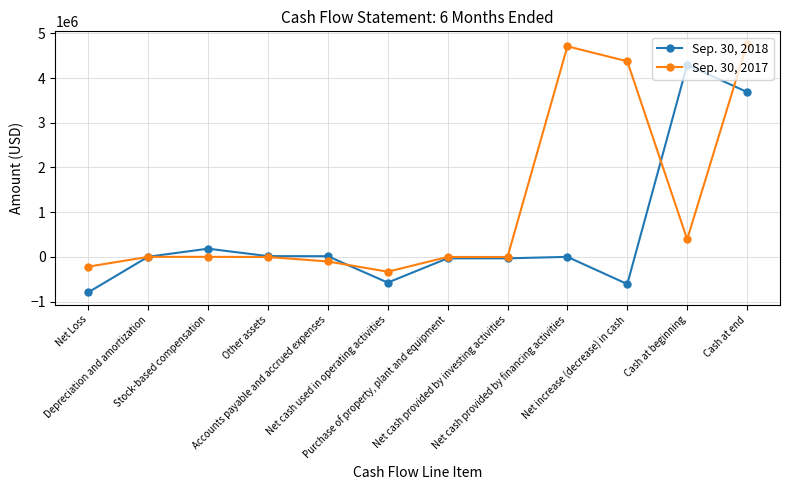

What is the lowest value of the Sep. 30, 2017 series?

-332192